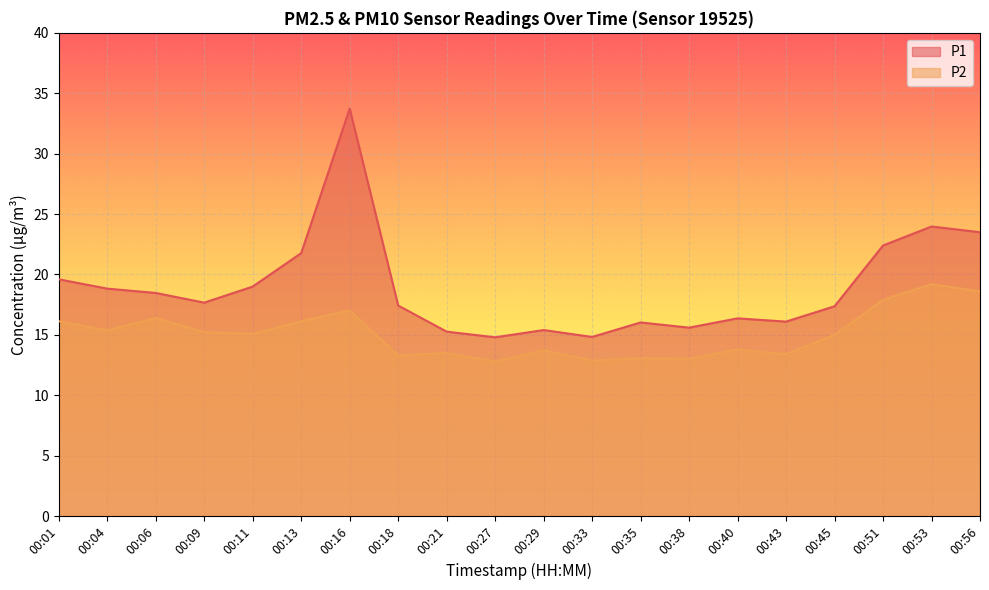

At which label does P1 reach its peak?

00:16